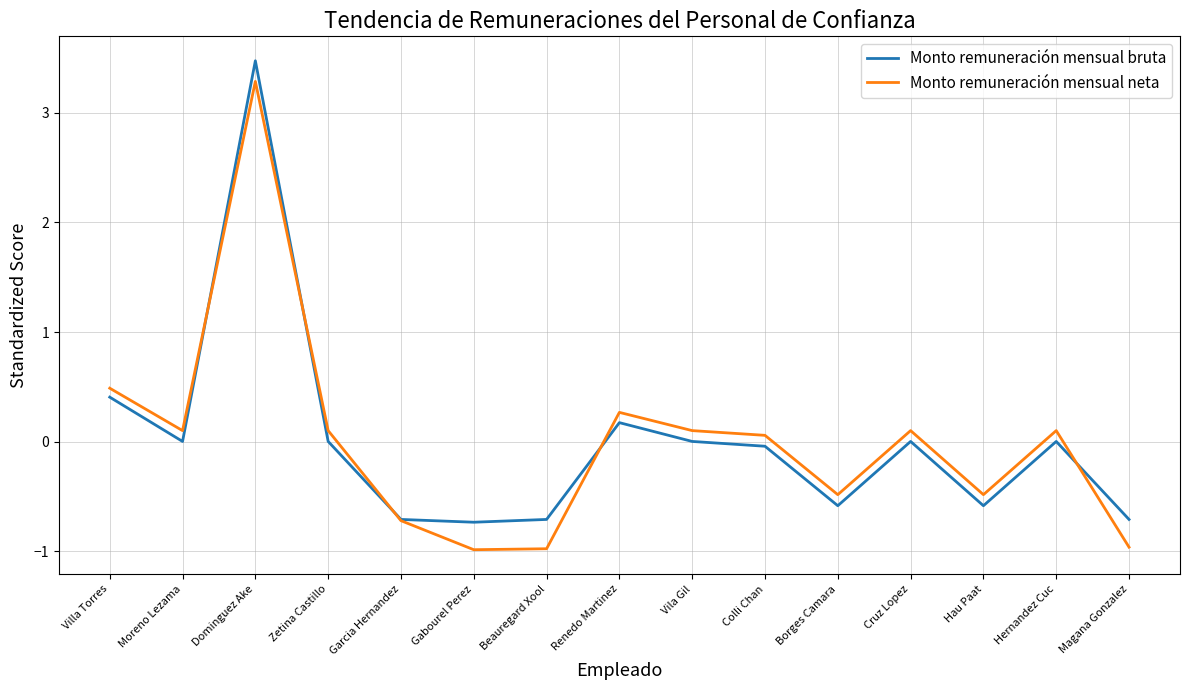

What position from the left is Magana Gonzalez?

15